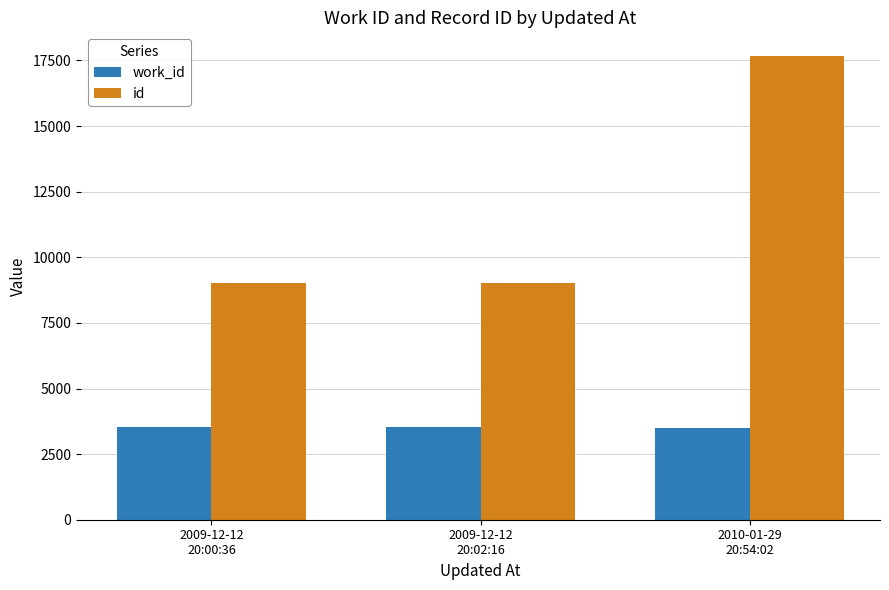

Which series has the largest total across all categories?

id